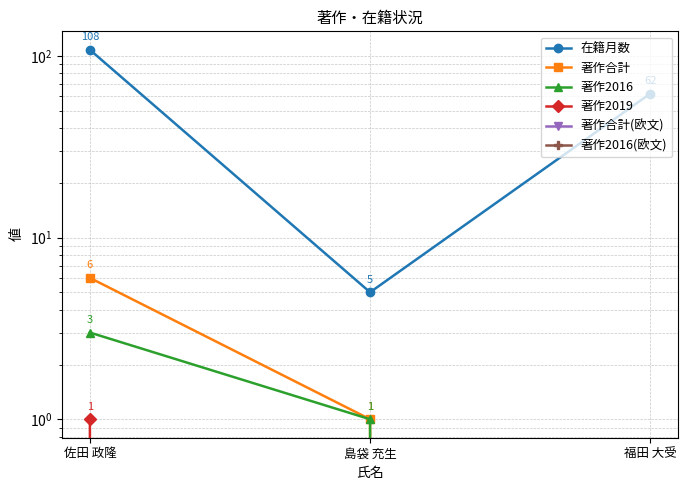

The 在籍月数 series shows 39 at 福田 大受. True or false?

False